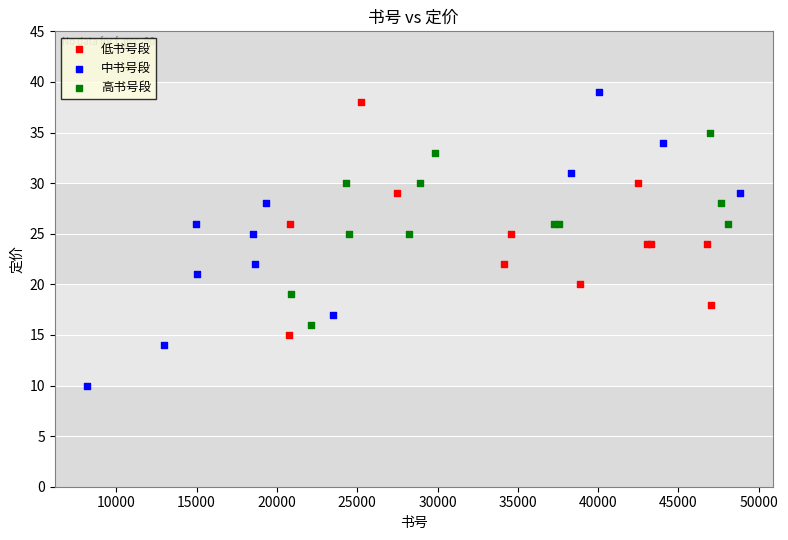

Which series reaches the minimum Y coordinate?

中书号段